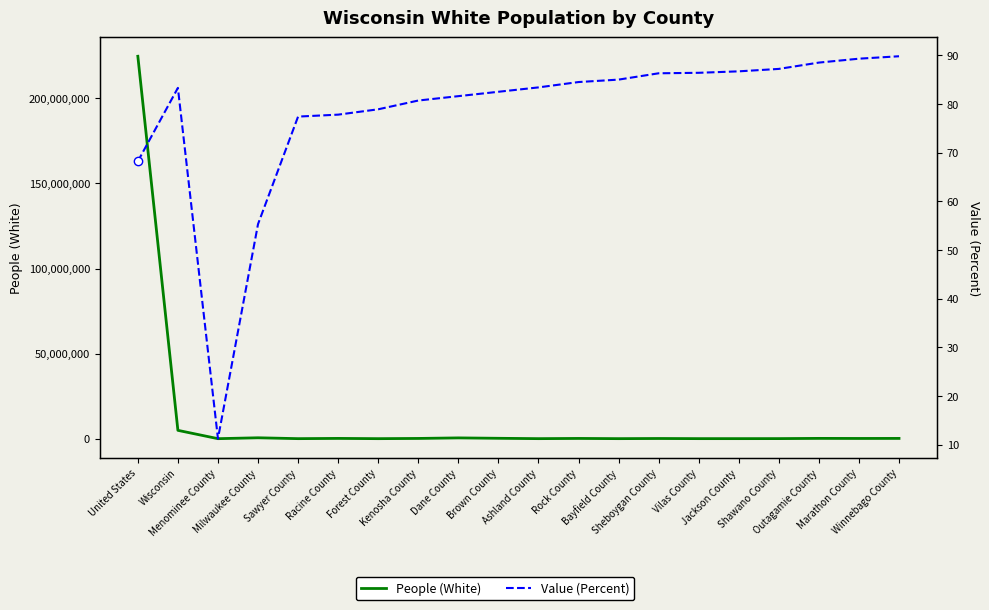

What value does the Value (Percent) series have at Shawano County?

87.2